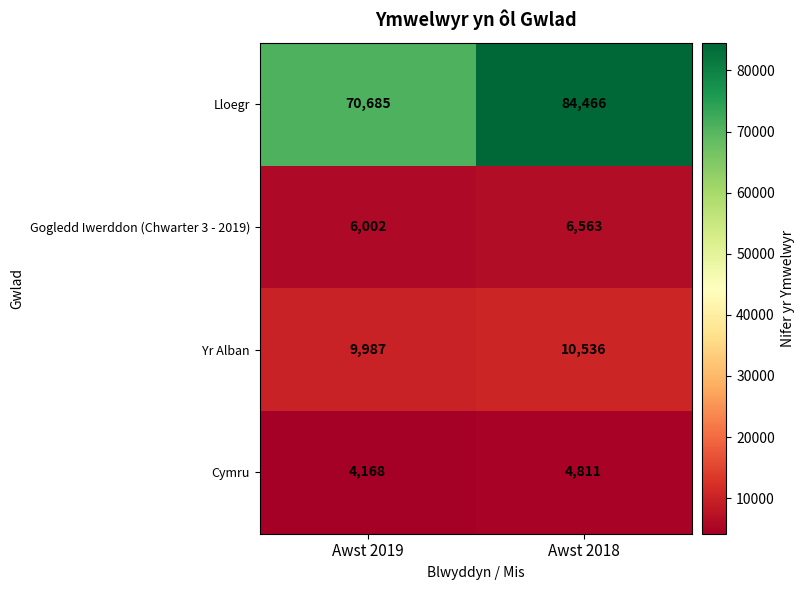

Which series changed the most between Awst 2019 and Awst 2018?

Lloegr